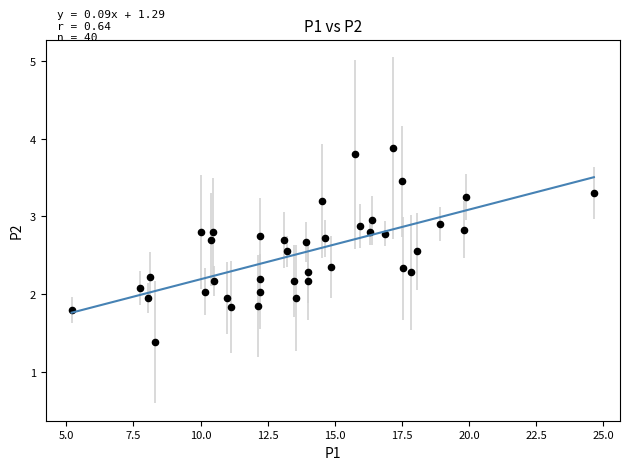

What is the range of X values (max minus min)?

19.4